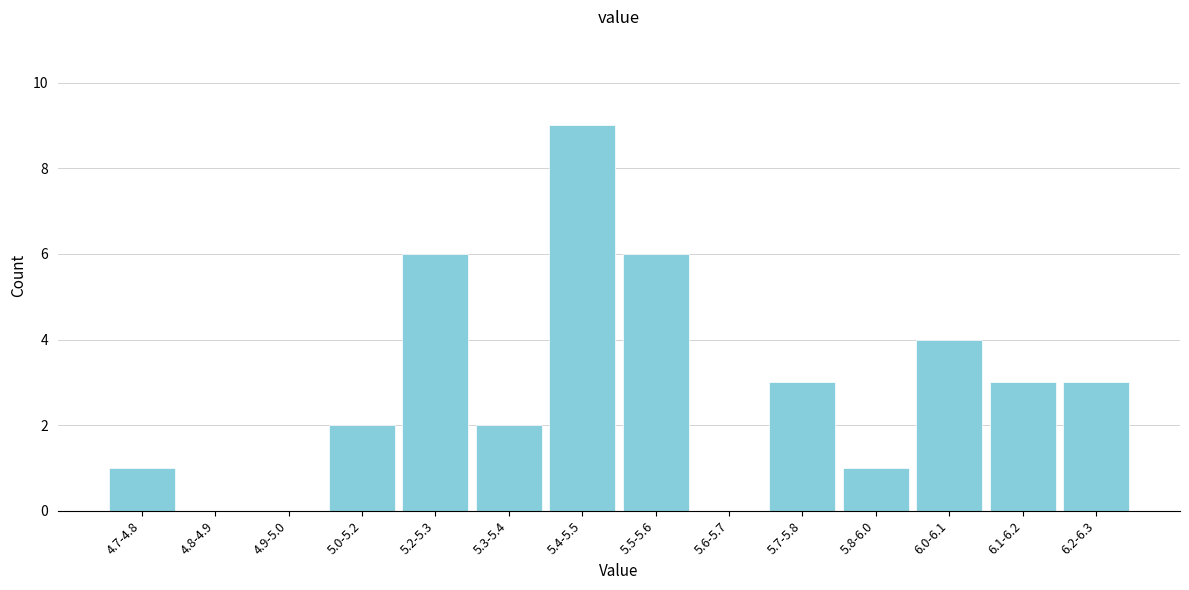

Reading right to left, list all the values displayed in this chart.

6.2-6.3=3	6.1-6.2=3	6.0-6.1=4	5.8-6.0=1	5.7-5.8=3	5.6-5.7=0	5.5-5.6=6	5.4-5.5=9	5.3-5.4=2	5.2-5.3=6	5.0-5.2=2	4.9-5.0=0	4.8-4.9=0	4.7-4.8=1